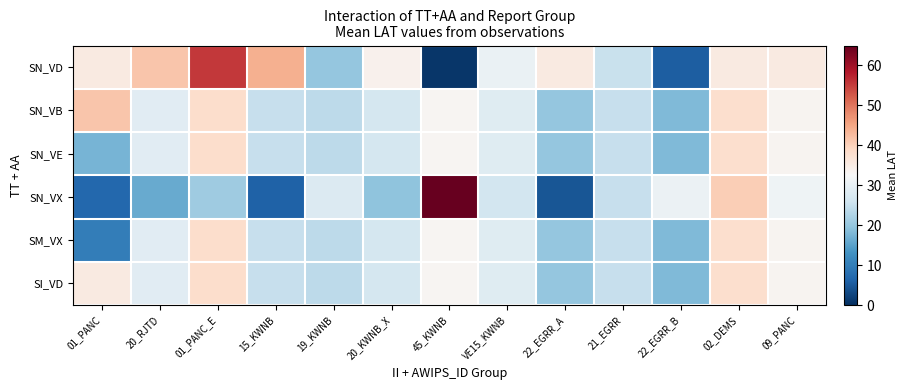

How many distinct data groups are displayed?

6